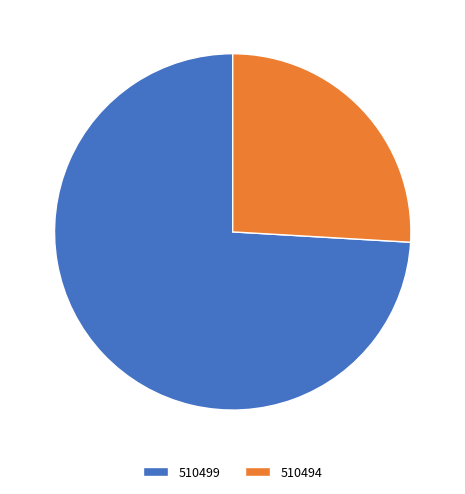

The 510494 slice represents 33% of the pie. True or false?

False